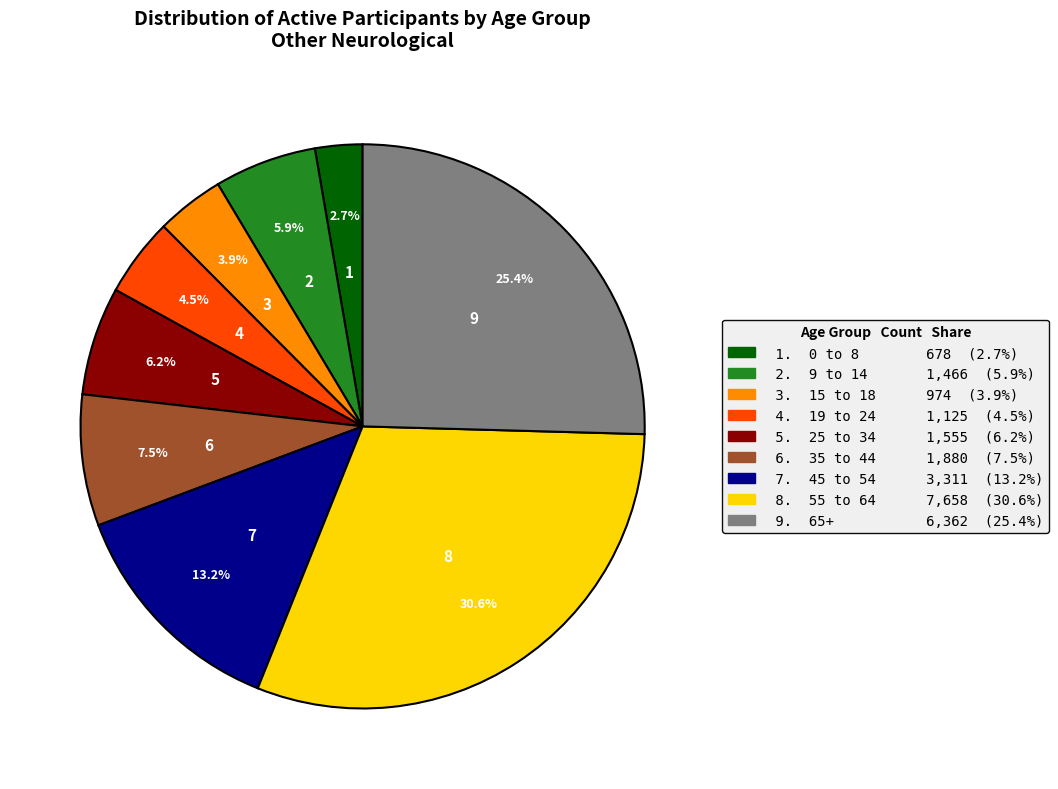

Does any single category account for the majority?

No